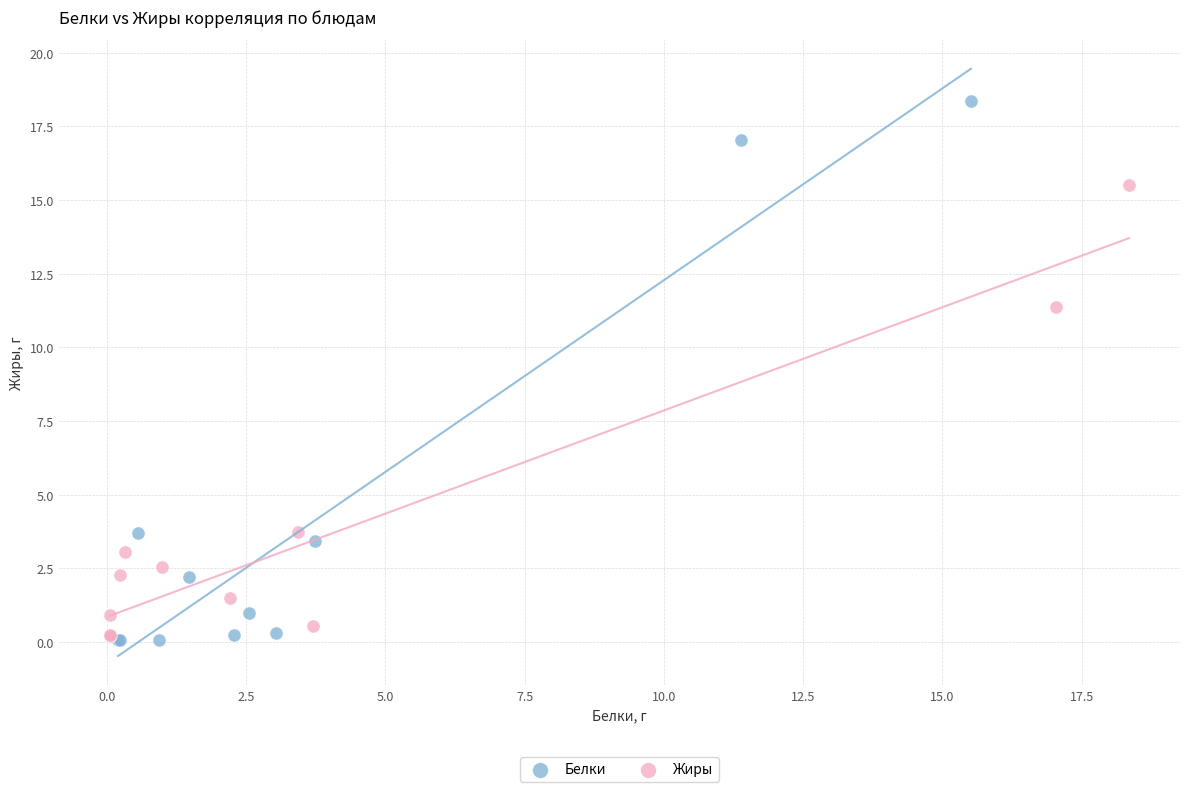

Which series contains the highest Y value?

Белки